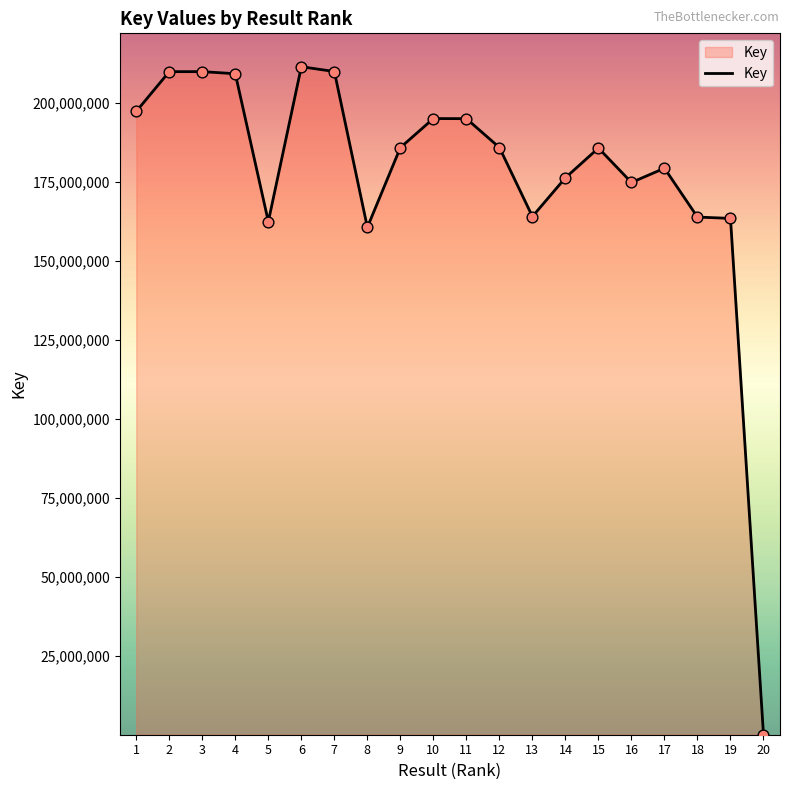

Approximately how many times larger is the value at 5 compared to 13?

1.0